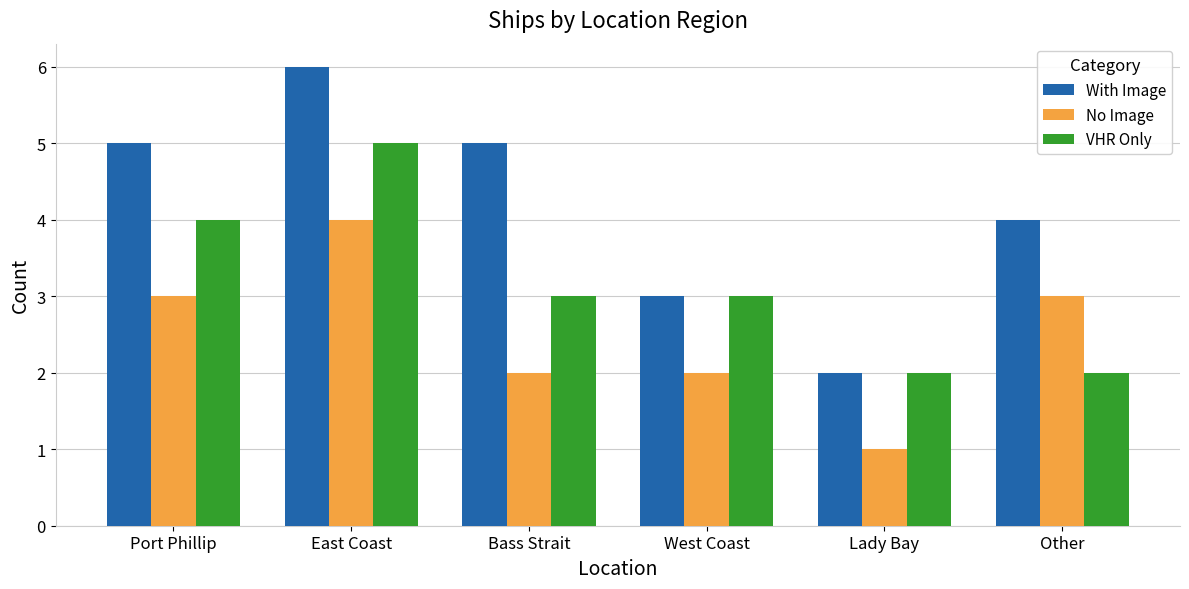

What is the label of the 5th bar from the right?

East Coast